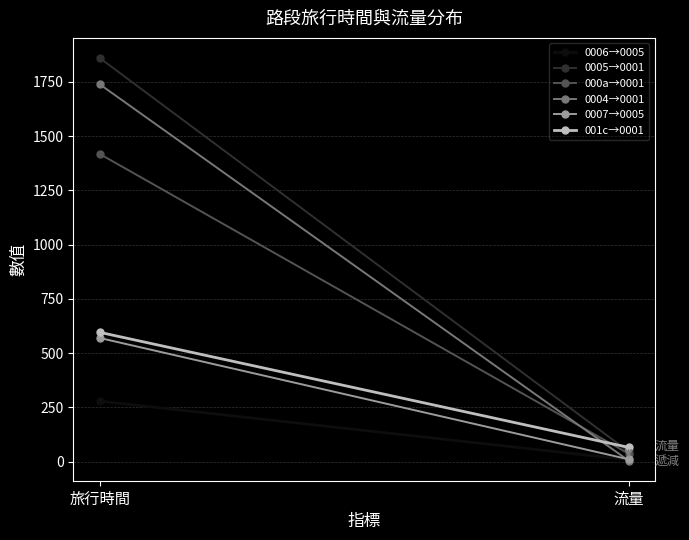

True or false: 0005→0001 has a value of 1860 at 旅行時間.

True